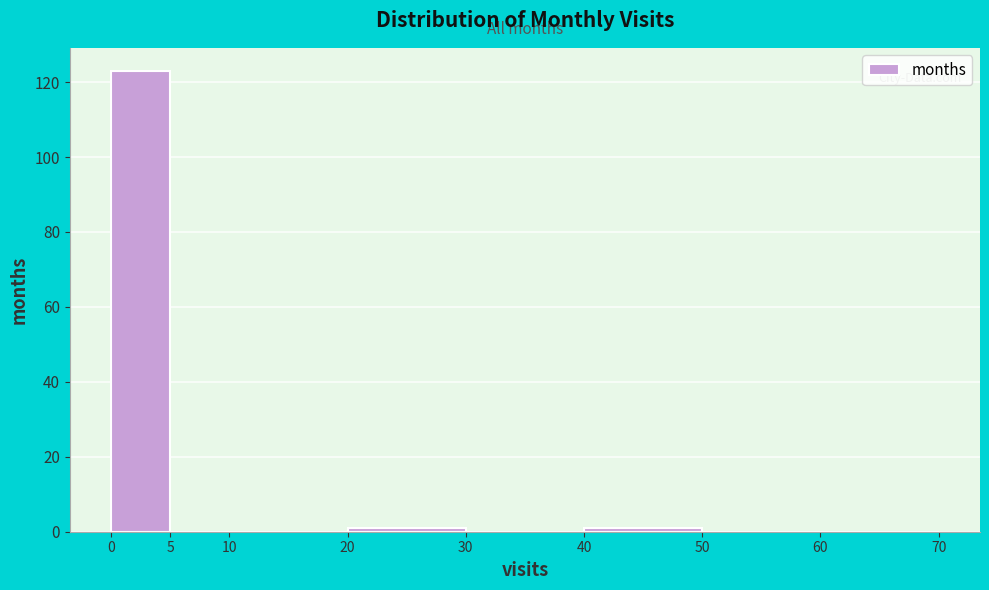

Over which range of the x-axis is the bar tallest?

0 to 5